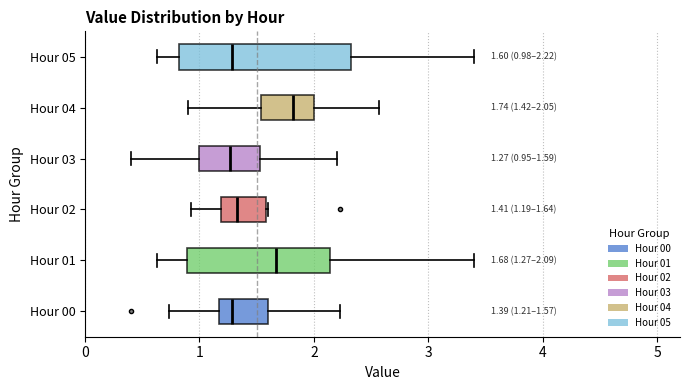

Which box is the widest, from its left edge to its right edge?

Hour 05